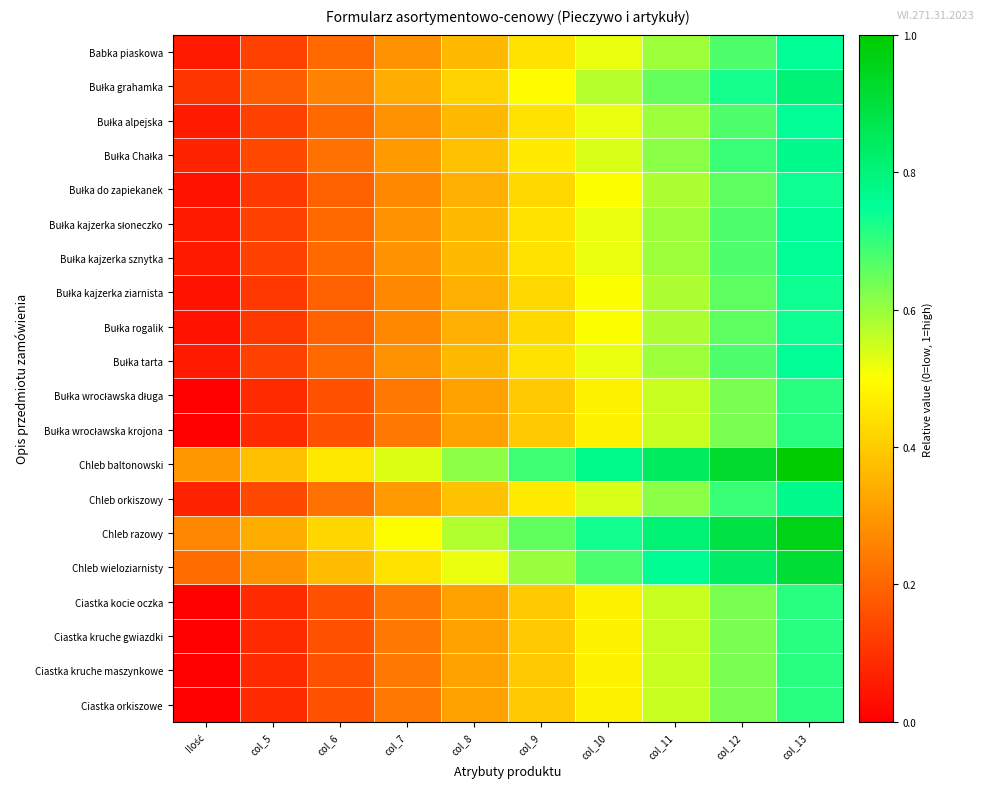

What is the spread (max minus min) of values at col_6?

0.3